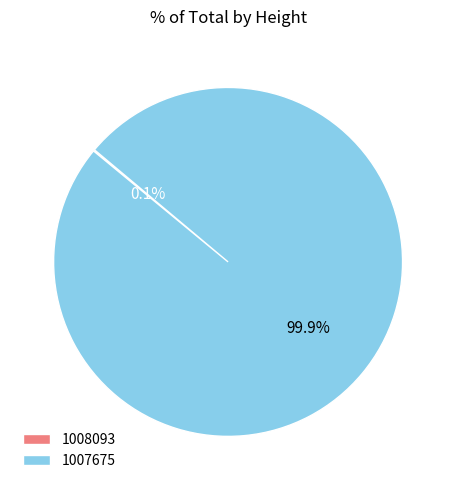

Which slice is the largest?

1007675